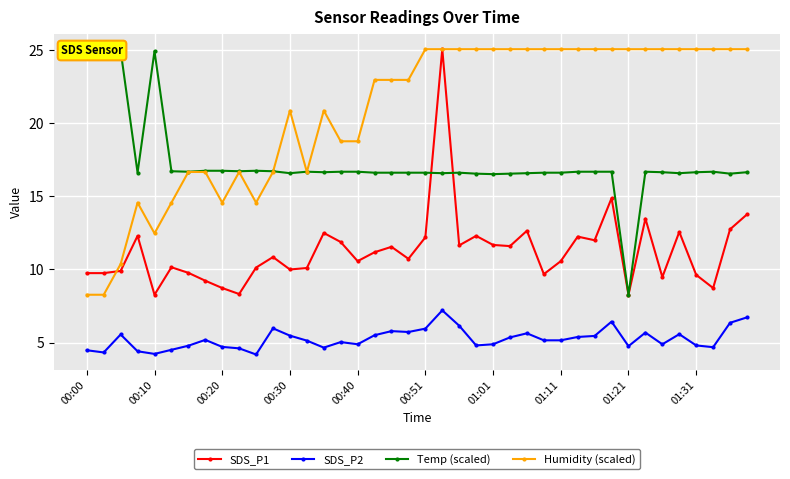

Reading right to left, what are all the values shown in this chart?

SDS_P1: 13.8	12.8	8.7	9.6	12.6	9.5	13.5	8.3	14.9	12.0	12.2	10.6	9.7	12.7	11.6	11.7	12.3	11.7	25.1	12.2	10.7	11.6	11.2	10.6	11.9	12.5	10.1	10.0	10.8	10.1	8.3	8.7	9.2	9.8	10.2	8.3	12.3	9.9	9.8	9.8
SDS_P2: 6.7	6.3	4.7	4.8	5.6	4.9	5.7	4.8	6.4	5.5	5.4	5.2	5.2	5.6	5.3	4.9	4.8	6.2	7.2	6.0	5.7	5.8	5.5	4.9	5.0	4.7	5.1	5.5	6.0	4.2	4.6	4.7	5.2	4.8	4.5	4.2	4.4	5.5	4.3	4.5
Temp (scaled): 16.7	16.6	16.7	16.7	16.6	16.7	16.7	8.3	16.7	16.7	16.7	16.6	16.6	16.6	16.6	16.5	16.6	16.6	16.6	16.6	16.6	16.6	16.6	16.7	16.7	16.7	16.7	16.6	16.7	16.8	16.7	16.8	16.8	16.7	16.7	24.9	16.6	25.0	25.1	25.1
Humidity (scaled): 25.1	25.1	25.1	25.1	25.1	25.1	25.1	25.1	25.1	25.1	25.1	25.1	25.1	25.1	25.1	25.1	25.1	25.1	25.1	25.1	23.0	23.0	23.0	18.8	18.8	20.9	16.7	20.9	16.7	14.6	16.7	14.6	16.7	16.7	14.6	12.5	14.6	10.4	8.3	8.3